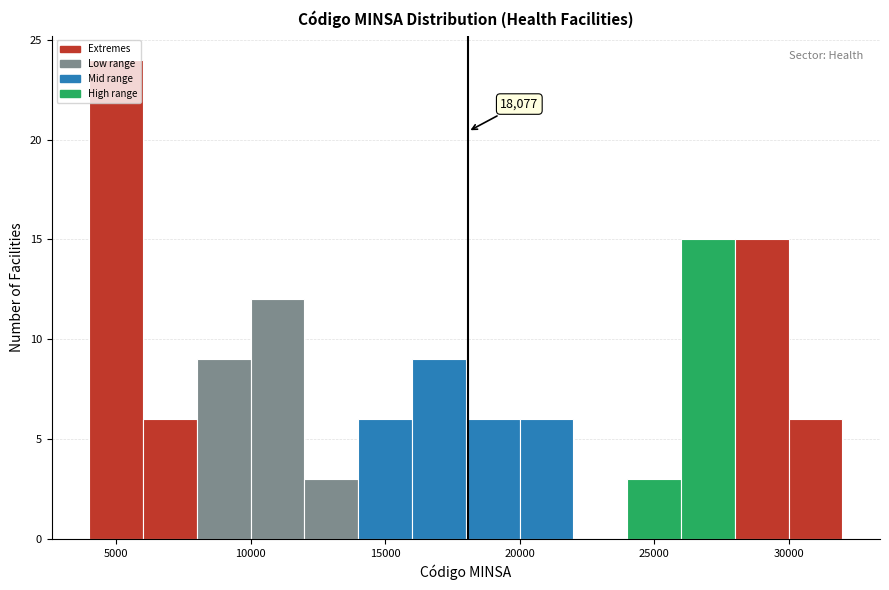

Over which range of the x-axis is the bar tallest?

4000 to 6000